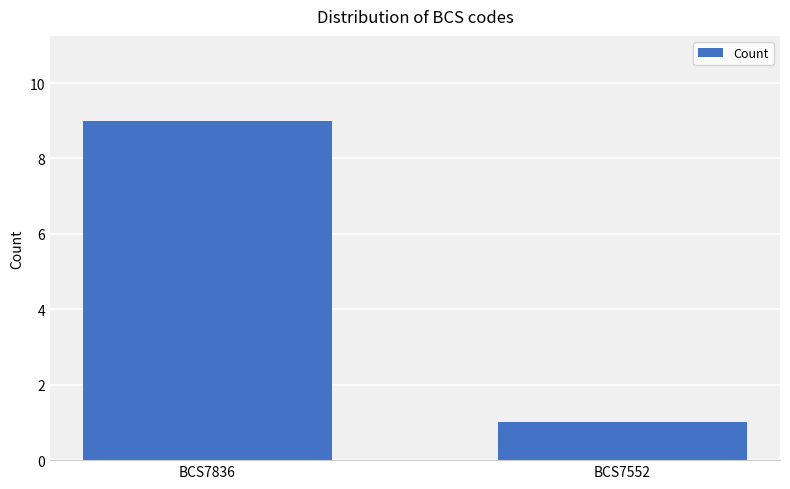

What is the difference between the values at BCS7552 and BCS7836?

8